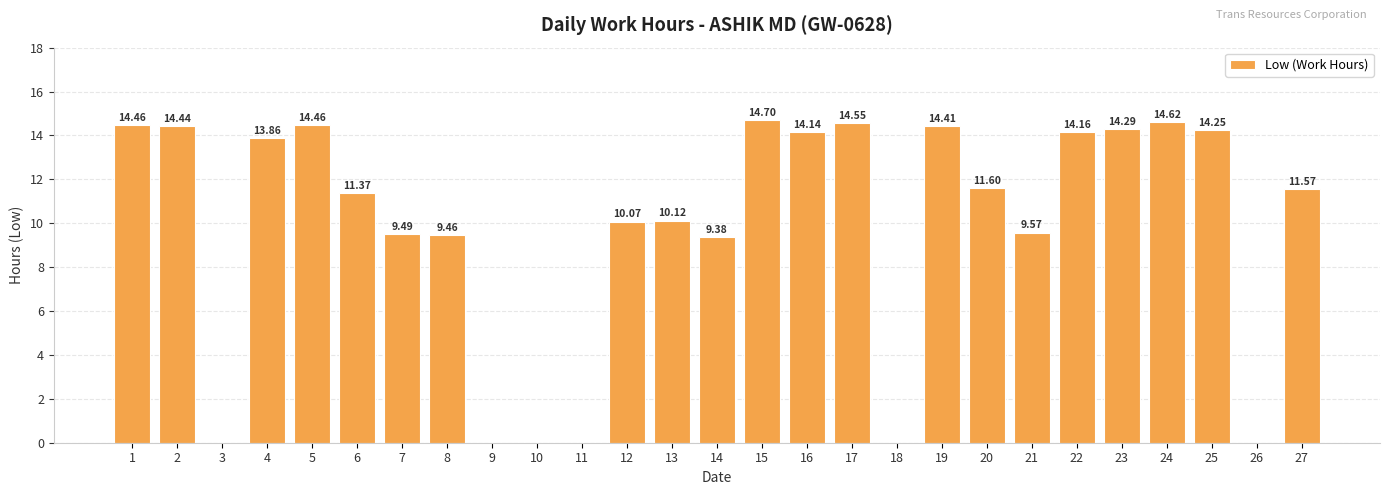

How many positive values are there?

21